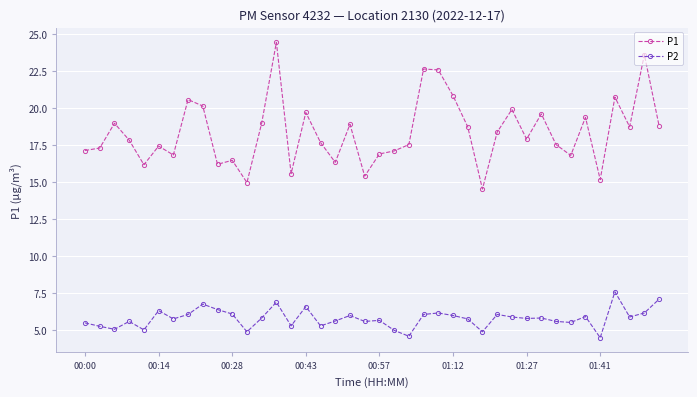

Which series has the largest range (max minus min)?

P1